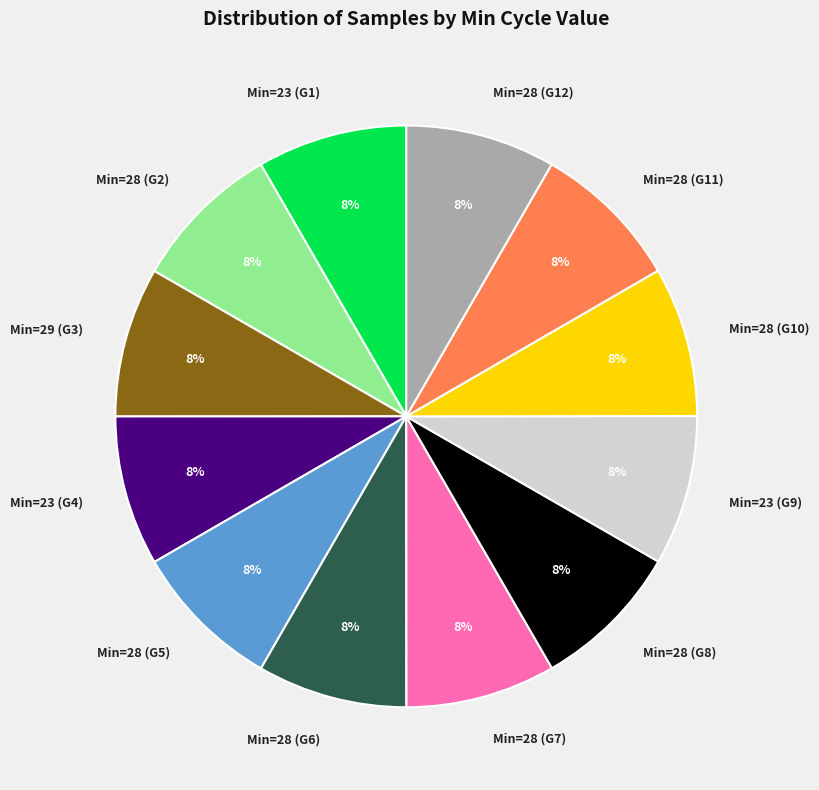

How many slices are in this pie chart?

12